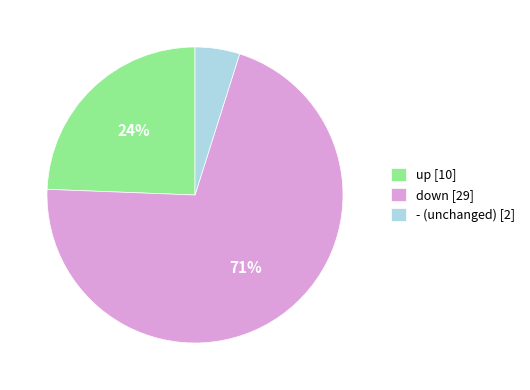

What is the ratio of the value at up to the value at down?

0.3